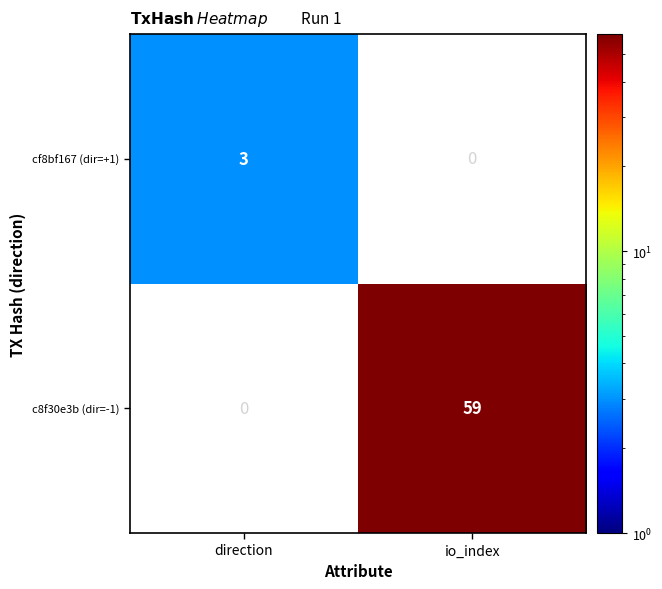

At direction, list the series in order from smallest to largest.

c8f30e3b (dir=-1), cf8bf167 (dir=+1)